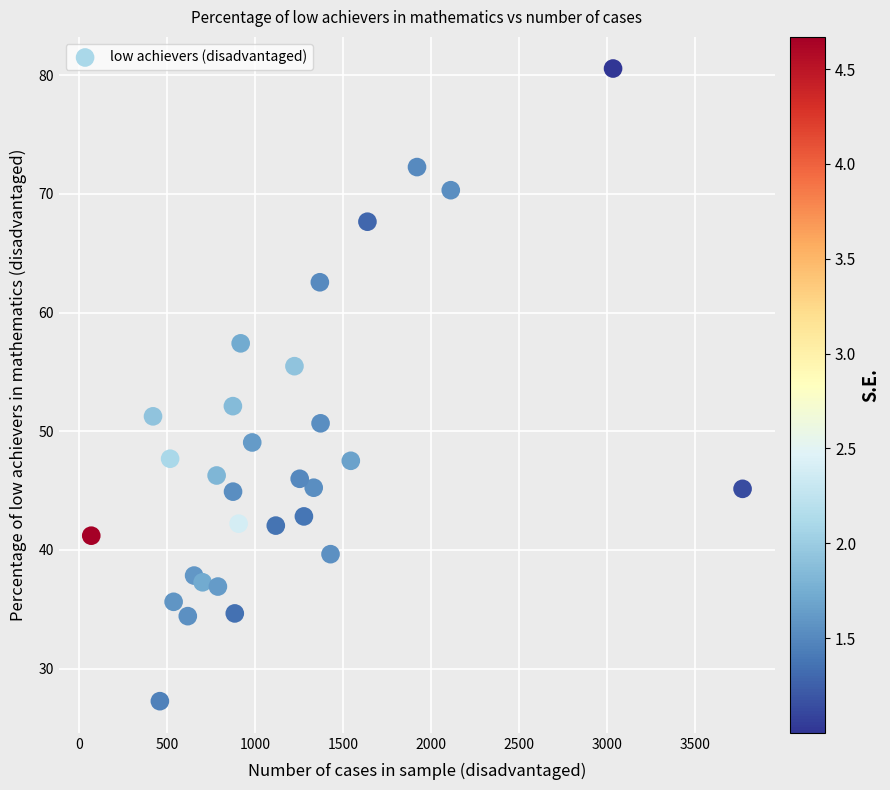

What Y value in the scatter plot is closest to 53?

52.1